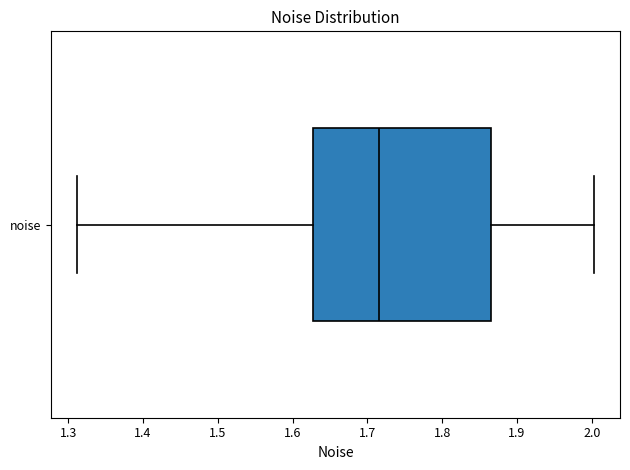

Where does the right whisker of the box for noise end on the x-axis? The values are not printed on the chart, so give them approximately, as read against the axis.

2.00